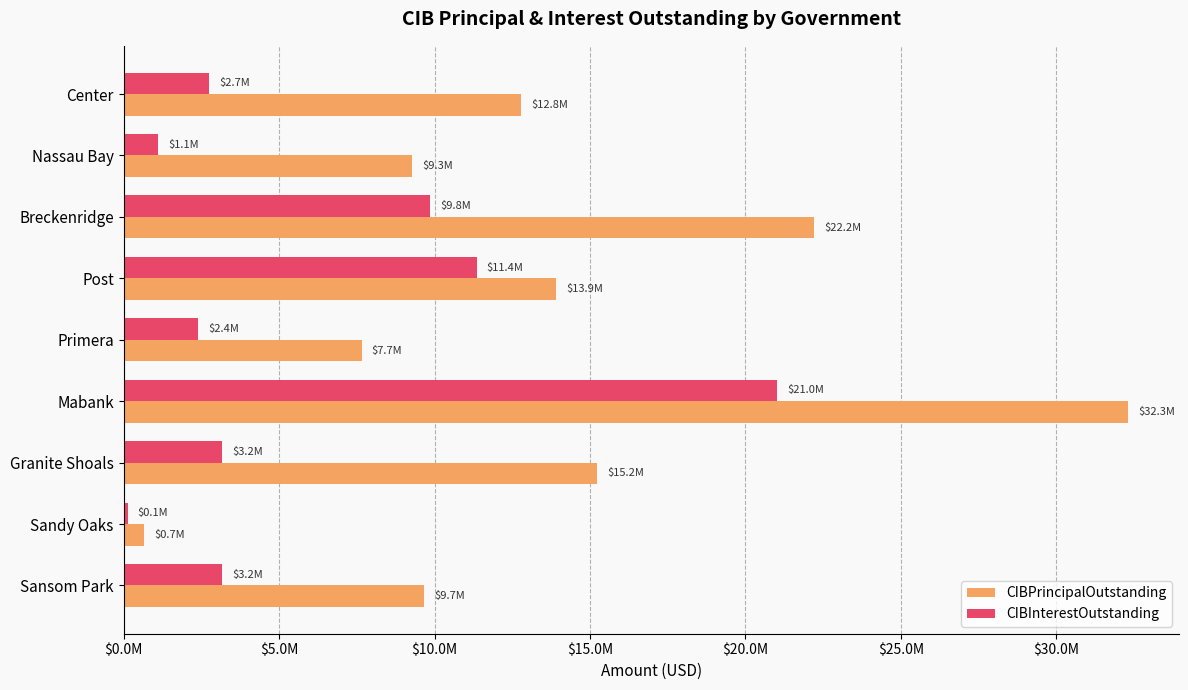

What is the difference between the maximum and minimum values in the CIBPrincipalOutstanding series?

31648000.0